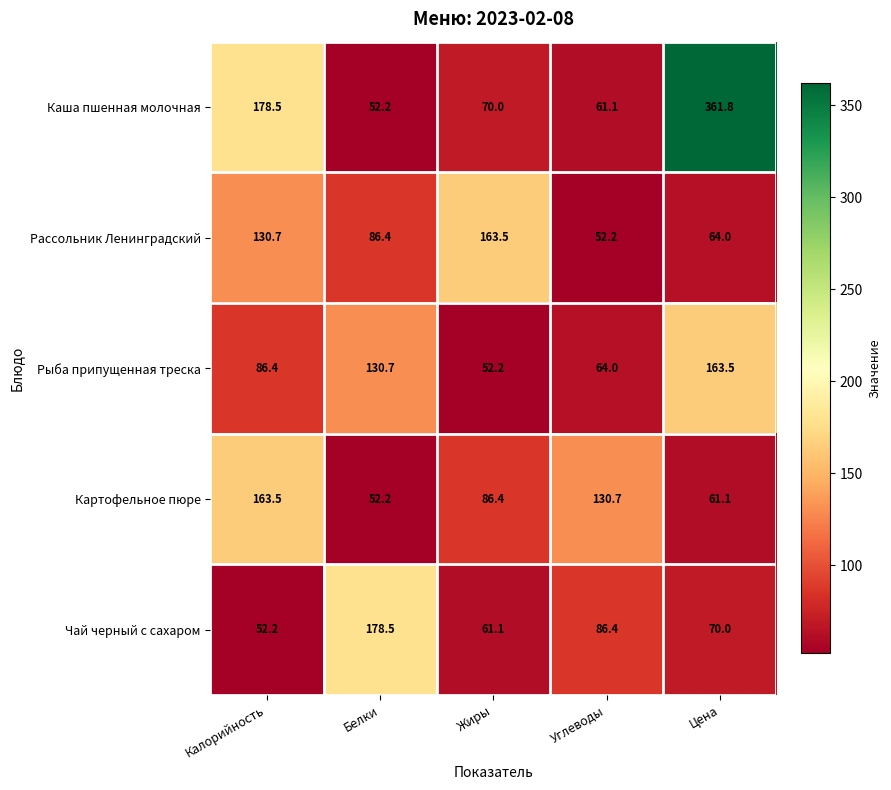

Reading right to left, extract all data points from this chart.

Каша пшенная молочная: Цена=361.8	Углеводы=61.1	Жиры=70.0	Белки=52.2	Калорийность=178.5
Рассольник Ленинградский: Цена=64.0	Углеводы=52.2	Жиры=163.5	Белки=86.4	Калорийность=130.7
Рыба припущенная треска: Цена=163.5	Углеводы=64.0	Жиры=52.2	Белки=130.7	Калорийность=86.4
Картофельное пюре: Цена=61.1	Углеводы=130.7	Жиры=86.4	Белки=52.2	Калорийность=163.5
Чай черный с сахаром: Цена=70.0	Углеводы=86.4	Жиры=61.1	Белки=178.5	Калорийность=52.2